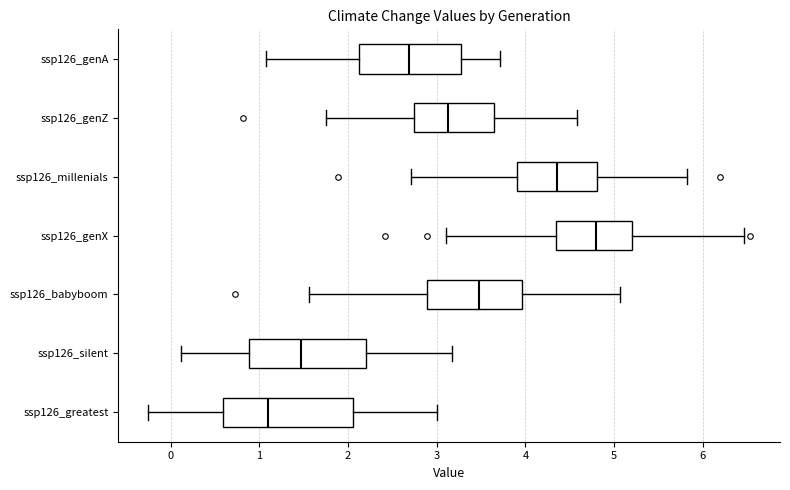

Which box's median line is the furthest to the left?

ssp126_greatest